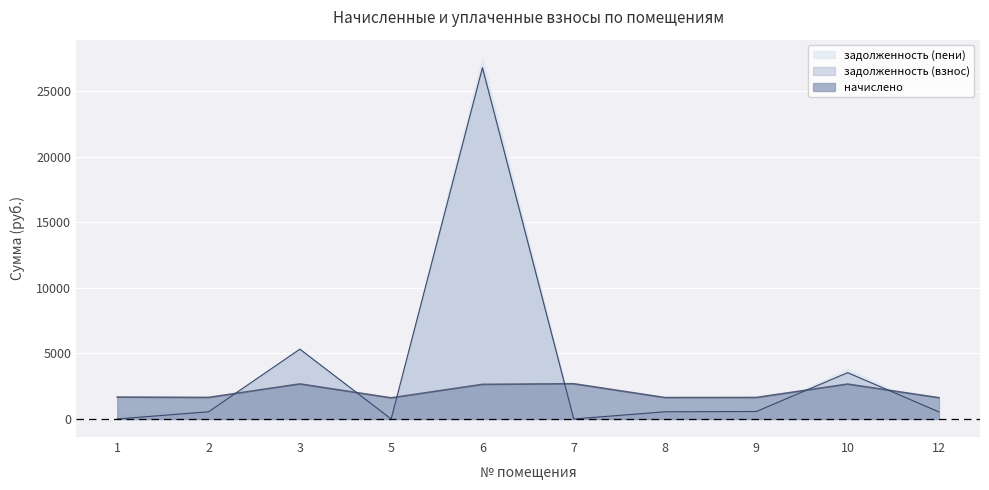

Rank the categories by задолженность (взнос) value from highest to lowest.

6, 3, 10, 9, 8, 2, 12, 1, 5, 7